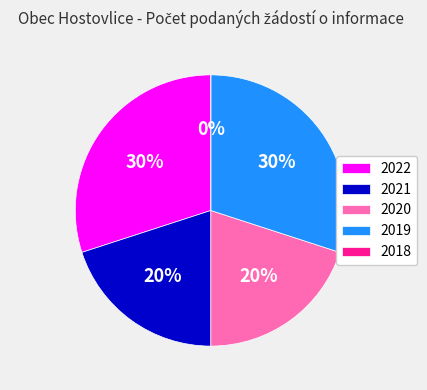

Between 2022 and 2019, which is larger?

2022